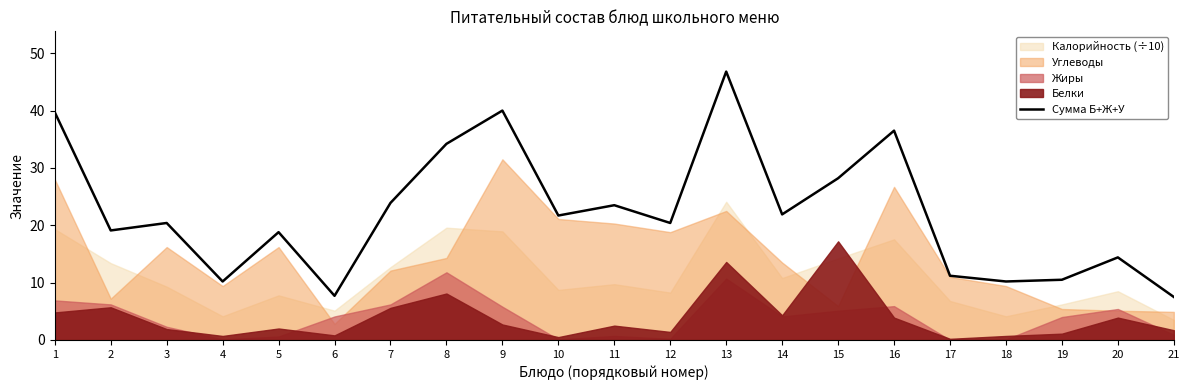

Reading right to left, list all the values displayed in this chart.

7.5	14.4	10.5	10.2	11.2	36.5	28.2	21.9	46.8	20.4	23.5	21.7	40.0	34.2	23.9	7.7	18.8	10.2	20.4	19.1	39.7